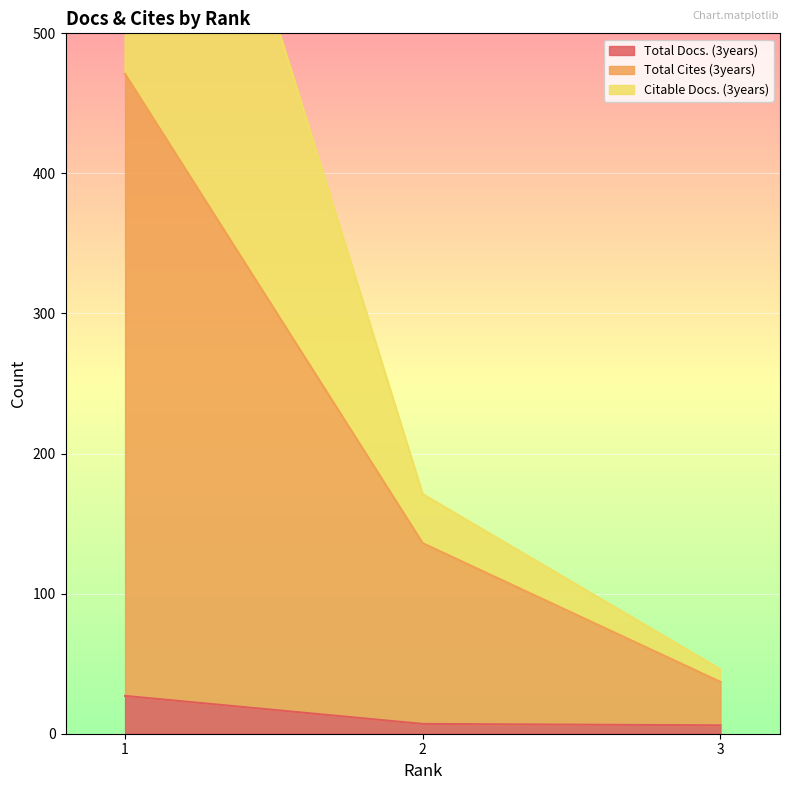

Is the value of Total Cites (3years) at 1 greater than the value of Citable Docs. (3years) at 3?

Yes